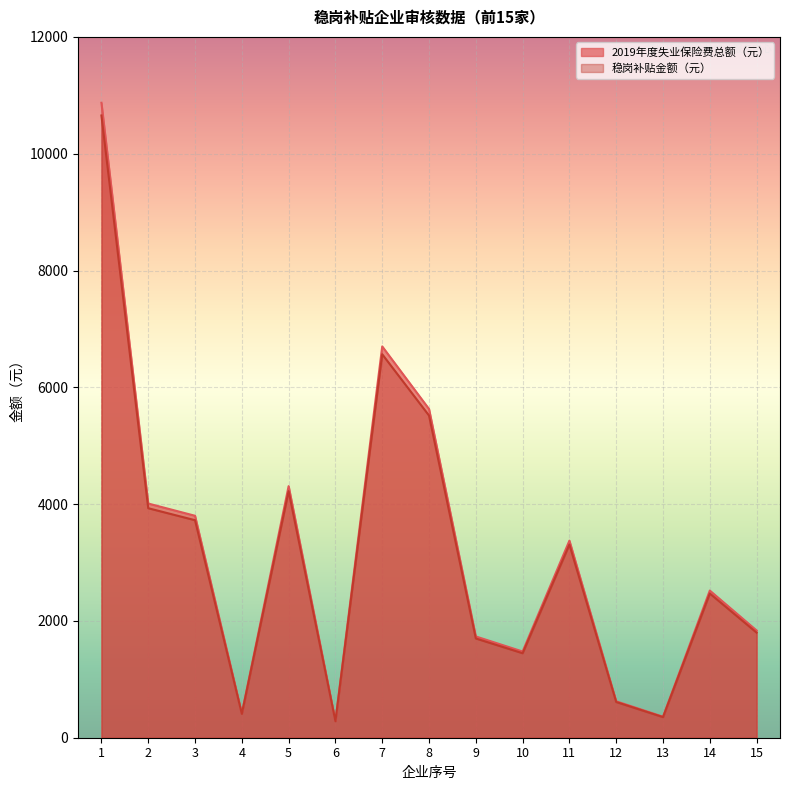

Reading right to left, what are all the values shown in this chart?

2019年度失业保险费总额（元）: 15=1799.3	14=2469.2	13=352.8	12=611.5	11=3307.0	10=1446.7	9=1699.3	8=5516.2	7=6566.0	6=282.7	5=4221.8	4=408.7	3=3724.4	2=3929.8	1=10654.6
稳岗补贴金额（元）: 15=1836.0	14=2519.6	13=360.0	12=624.0	11=3374.5	10=1476.3	9=1734.0	8=5628.8	7=6700.0	6=288.5	5=4308.0	4=417.0	3=3800.4	2=4010.0	1=10872.0